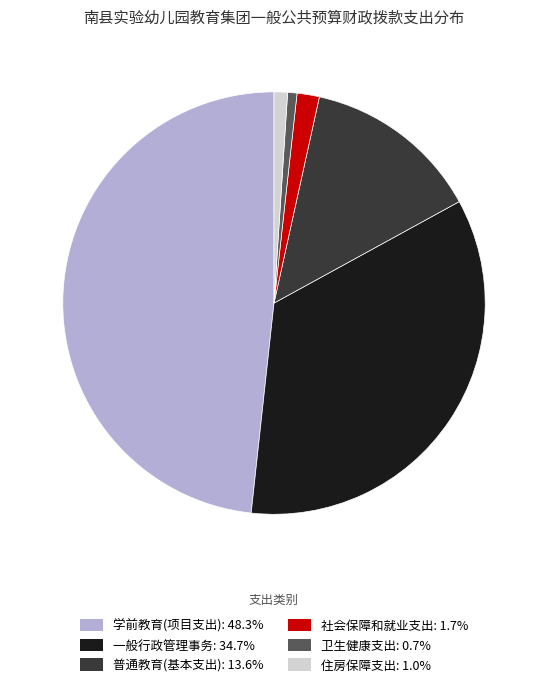

Is there any slice that represents more than half of the pie?

No